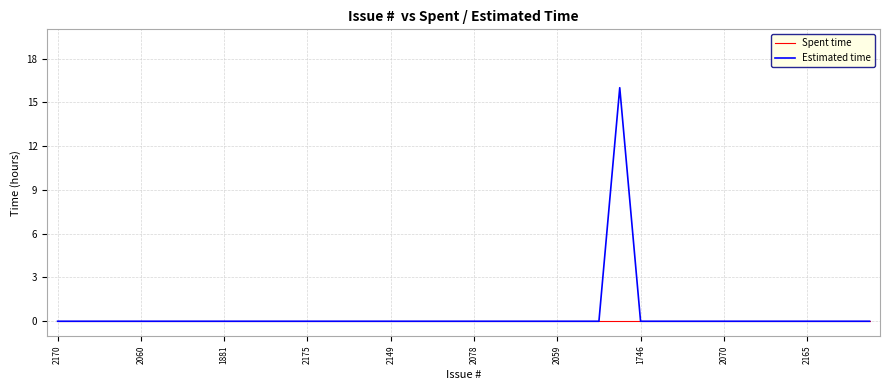

Rank the series by their maximum value, from lowest to highest.

Spent time, Estimated time